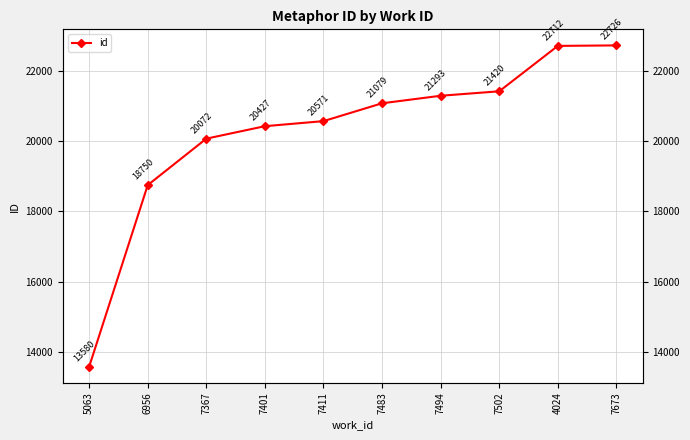

What is the sum of all values?

202630